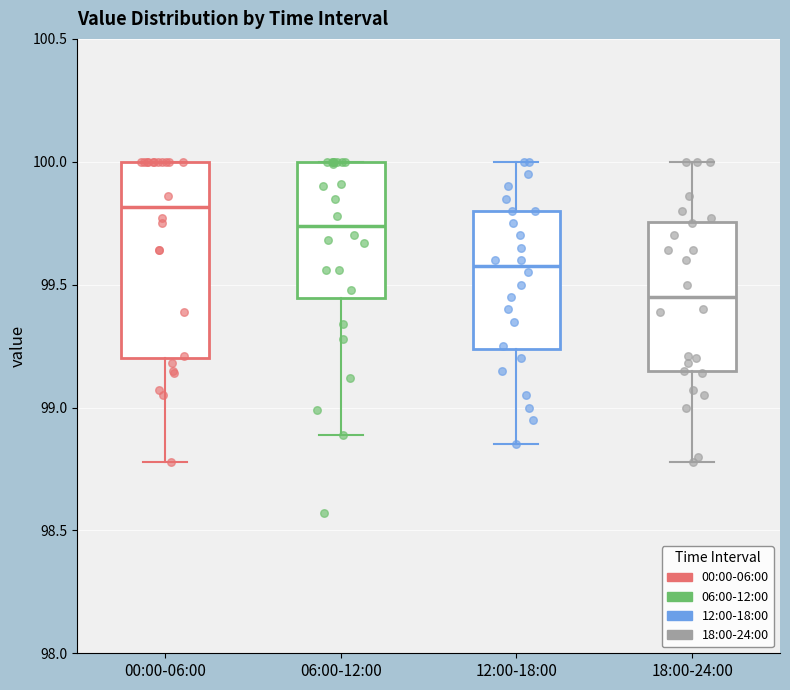

Comparing the boxes themselves (not the whiskers), which one is the tallest?

00:00-06:00